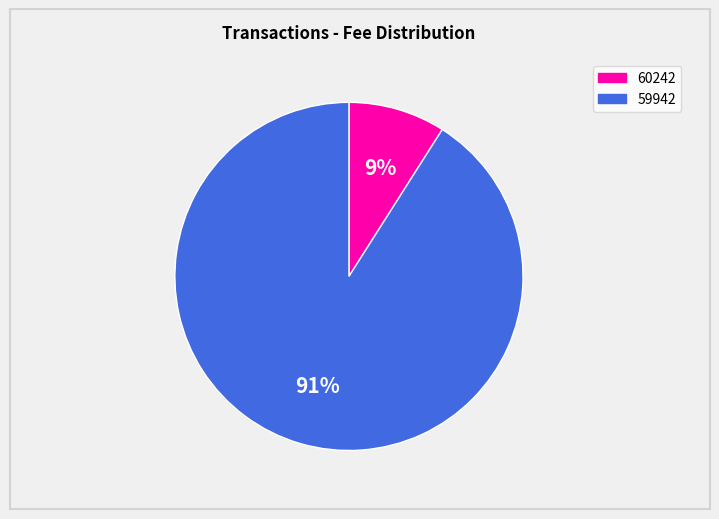

Combined, do 59942 and 60242 account for over 50%?

Yes